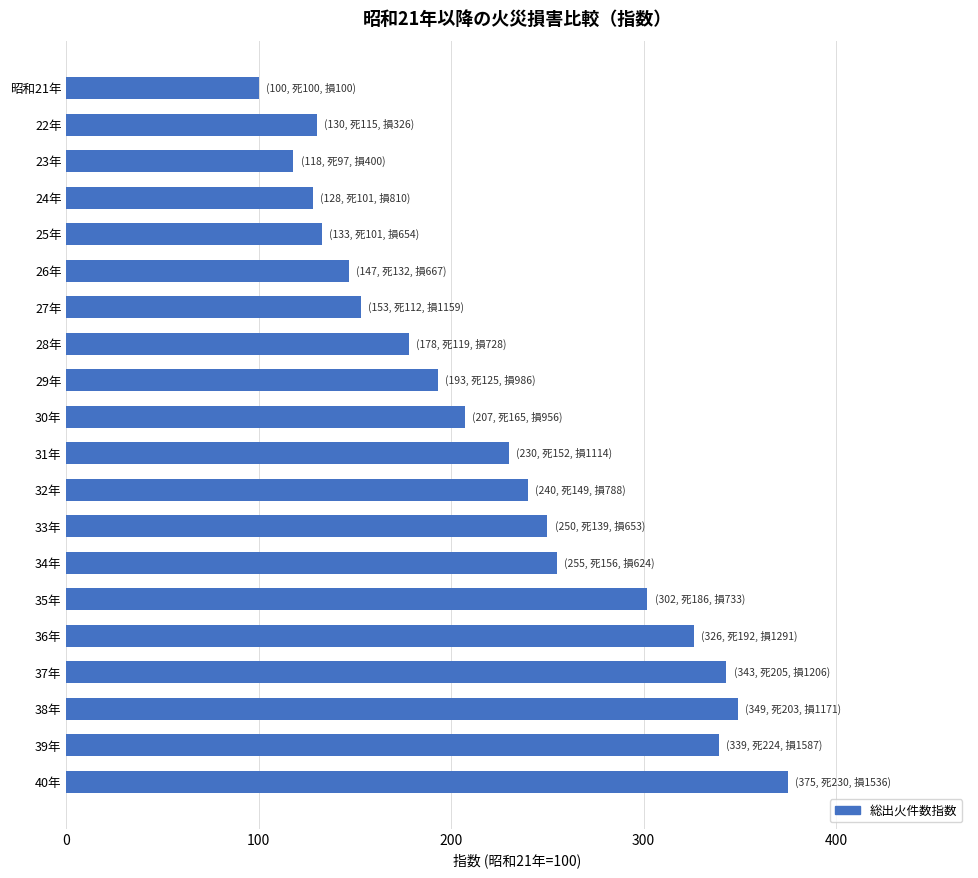

What is the difference between the maximum and second lowest values?

257